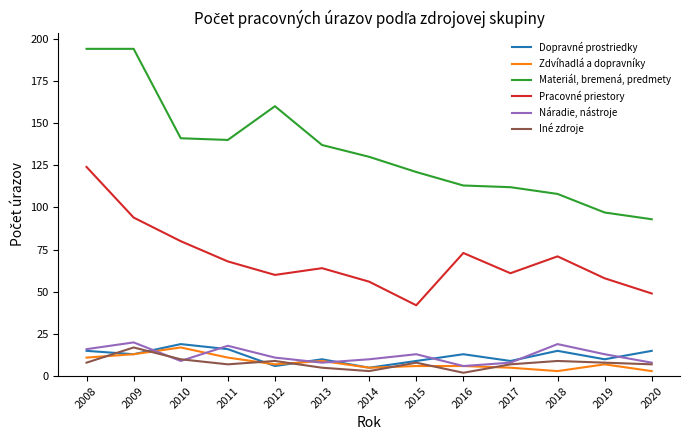

At which label is Pracovné priestory closest to 83?

2010